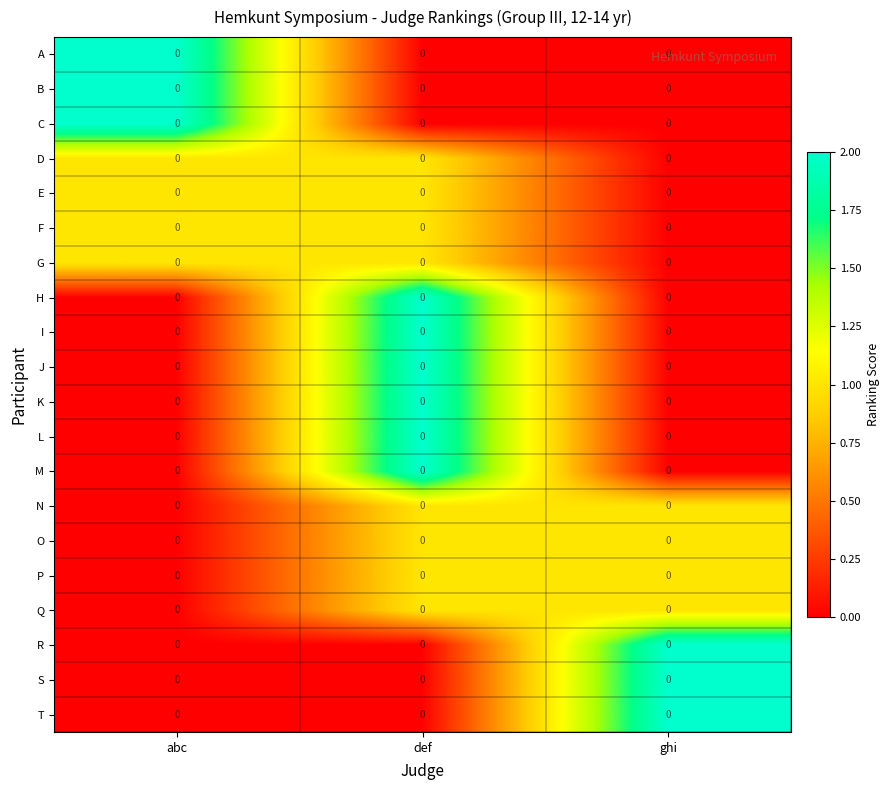

Which category has the lowest value across all series?

def